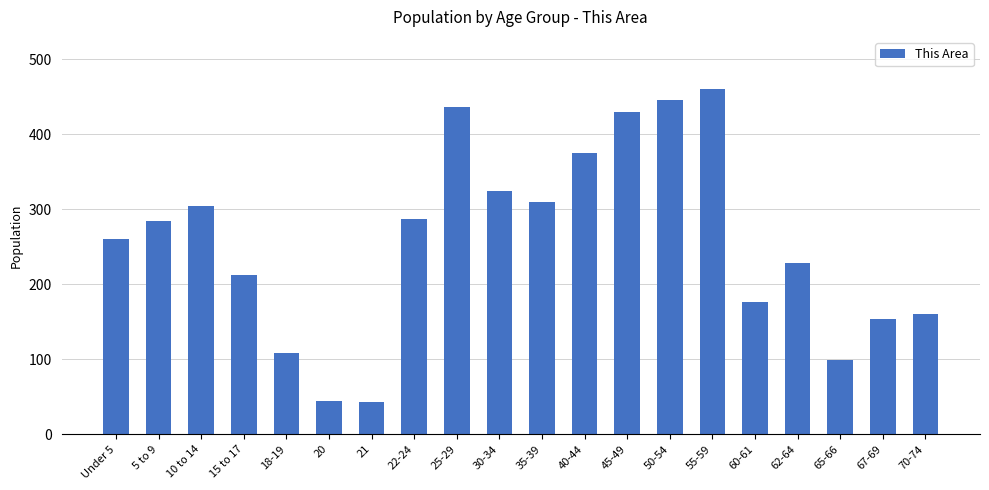

What position from the right is 10 to 14?

18